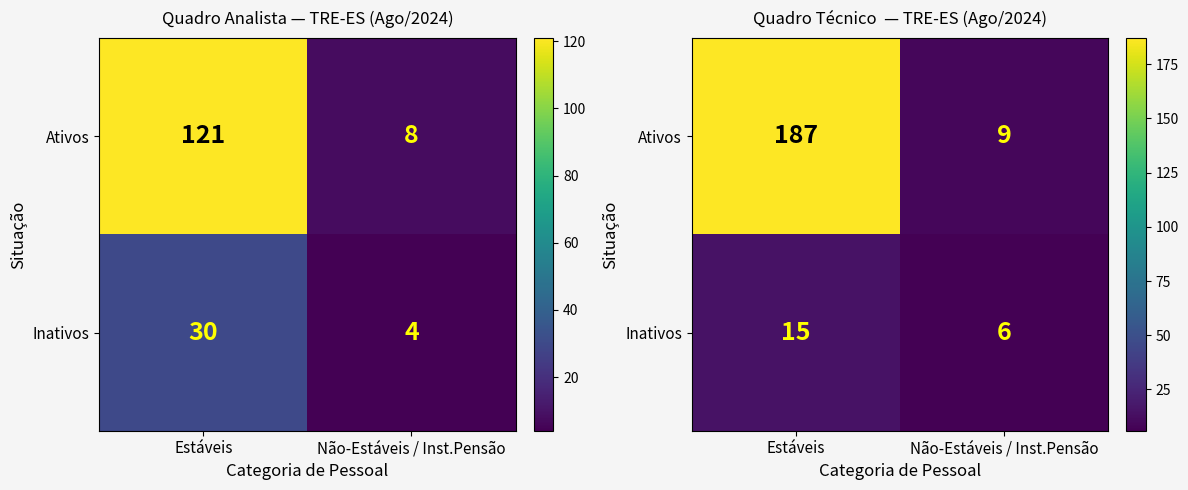

Is the value of Inativos at Não-Estáveis / Inst.Pensão greater than the value of Ativos at Estáveis?

No